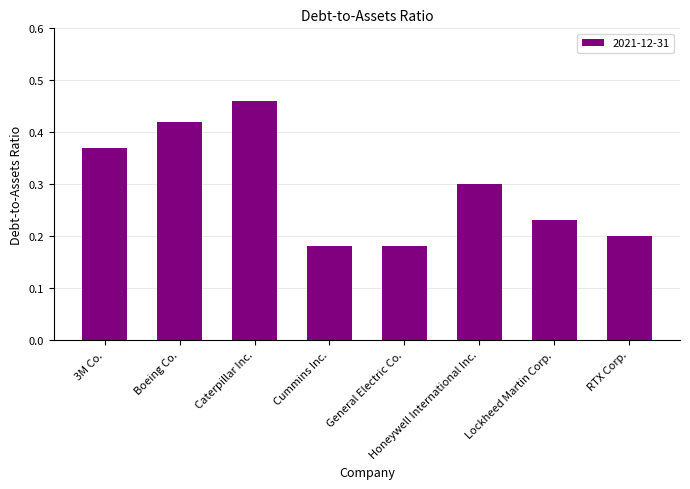

What is the label of the 6th bar from the right?

Caterpillar Inc.